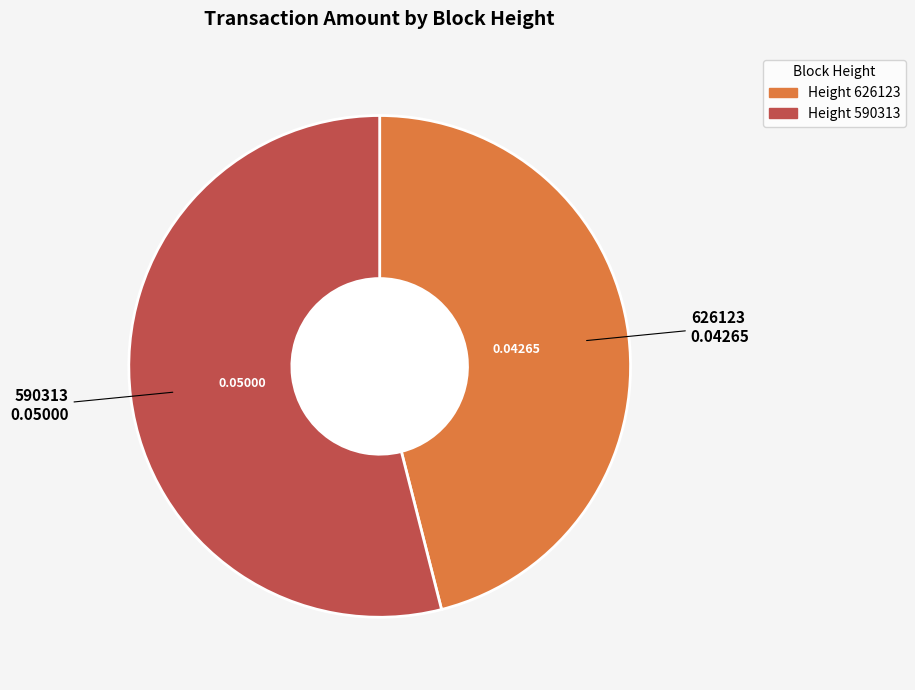

Is there a majority slice in this chart?

Yes